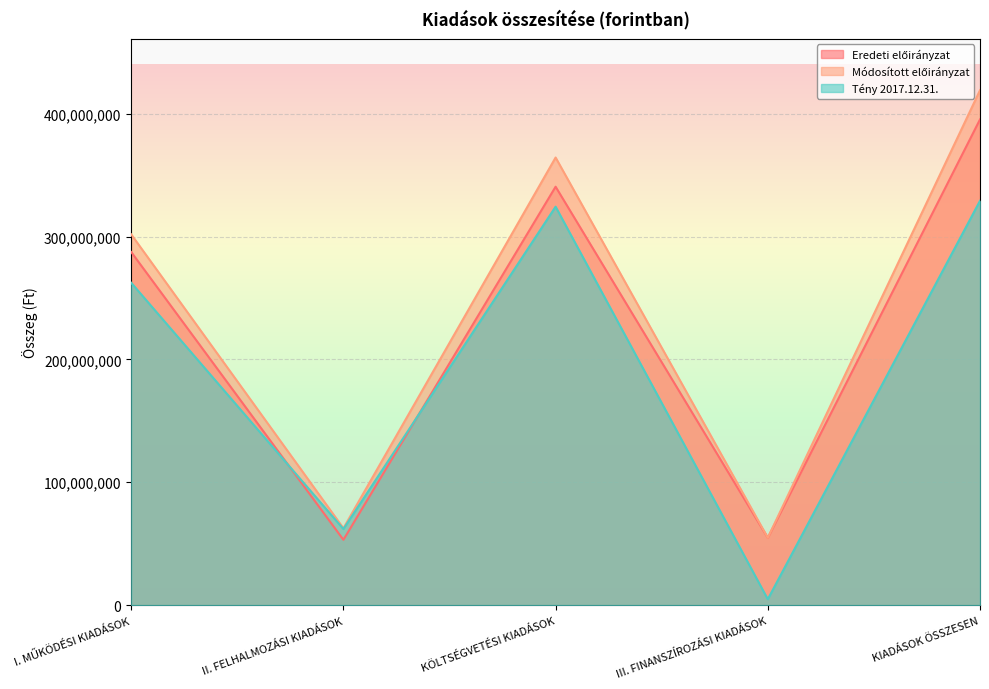

At how many categories does at least one series exceed 216194934?

3